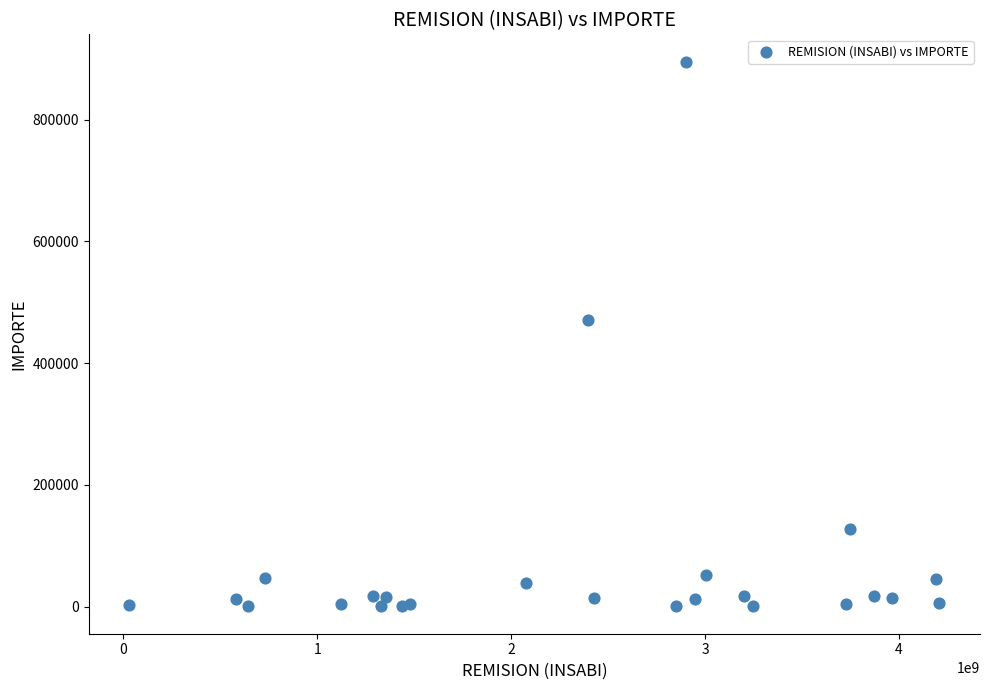

What Y value in the scatter plot is closest to 447657?

470400.0